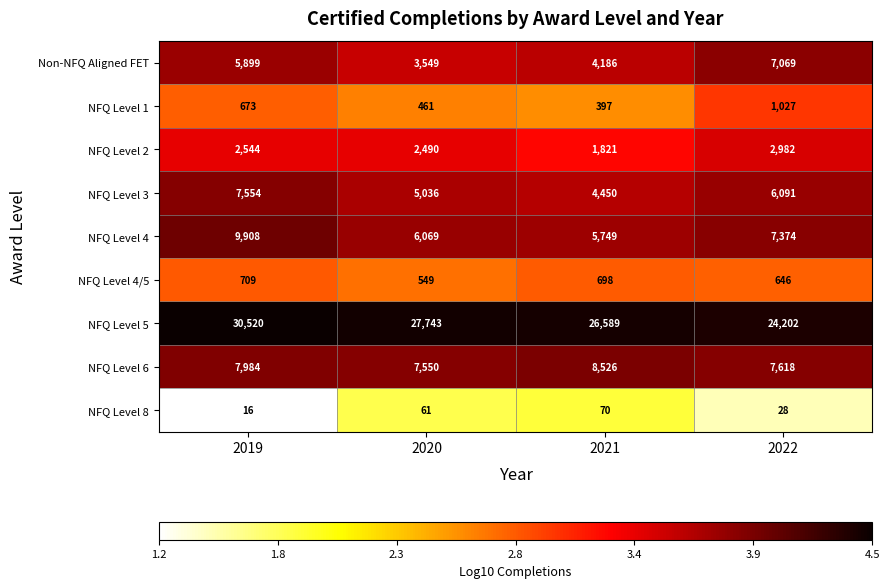

What is the smallest value displayed?

16